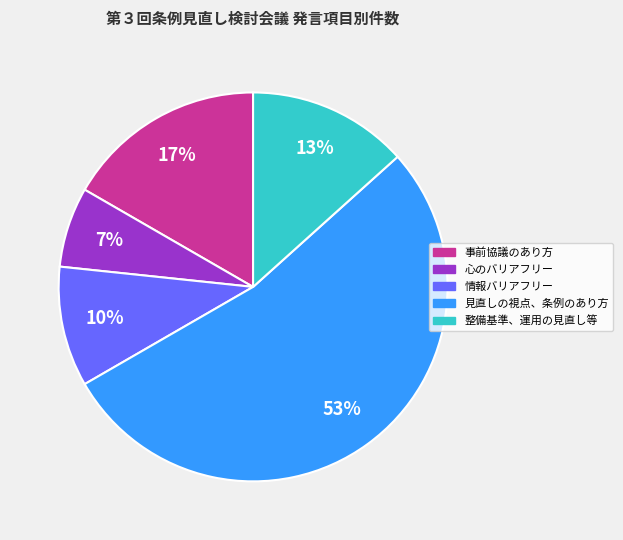

How many segments does this pie chart have?

5